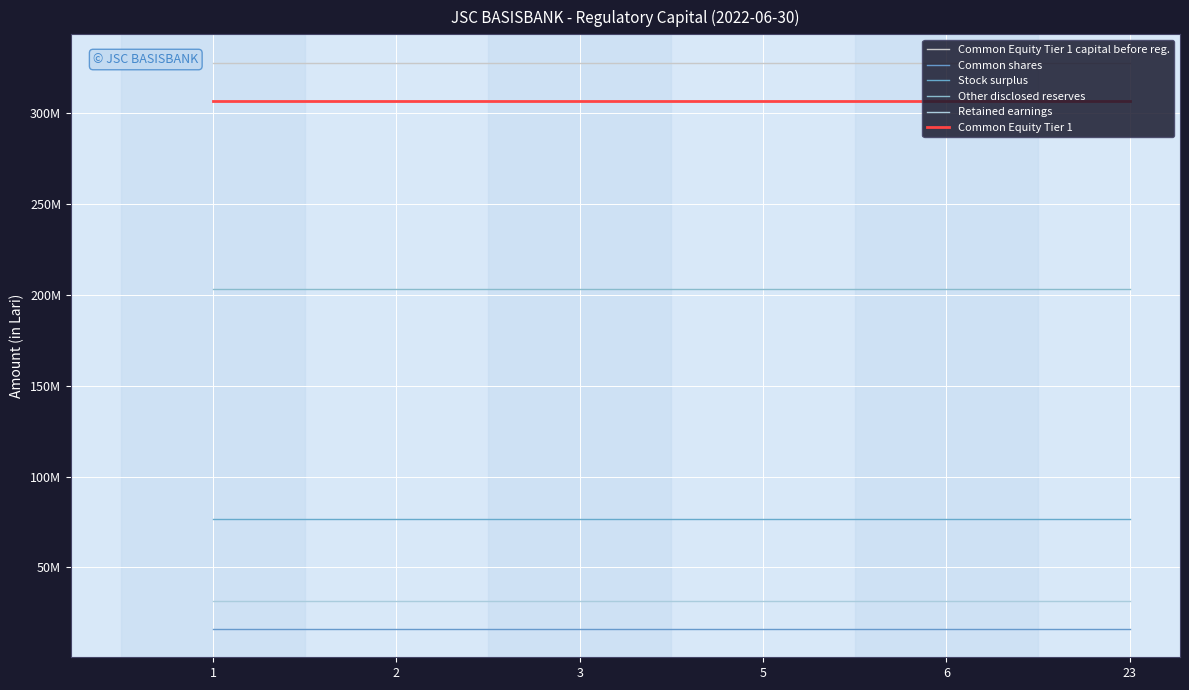

Does the chart have visible grid lines?

Yes